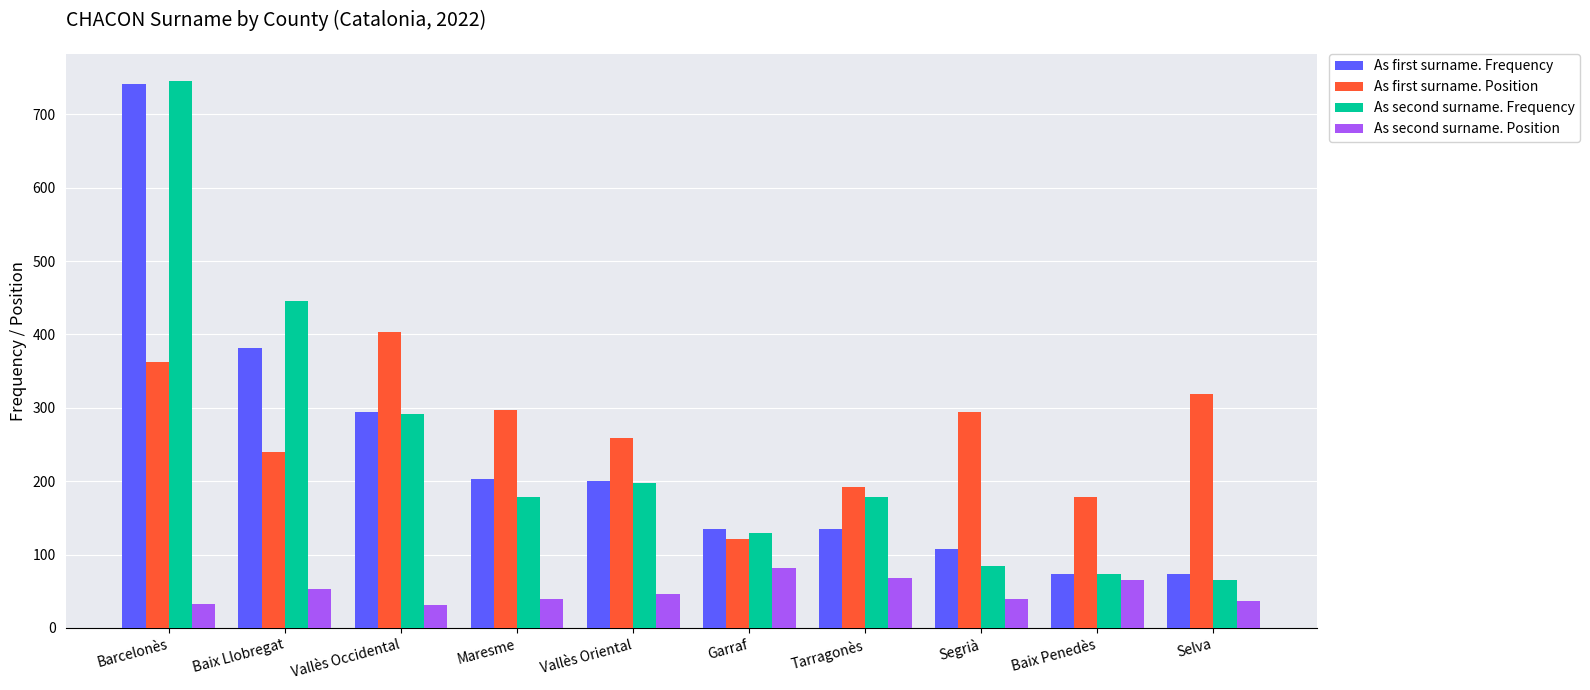

Which category has the highest value across all series?

Barcelonès